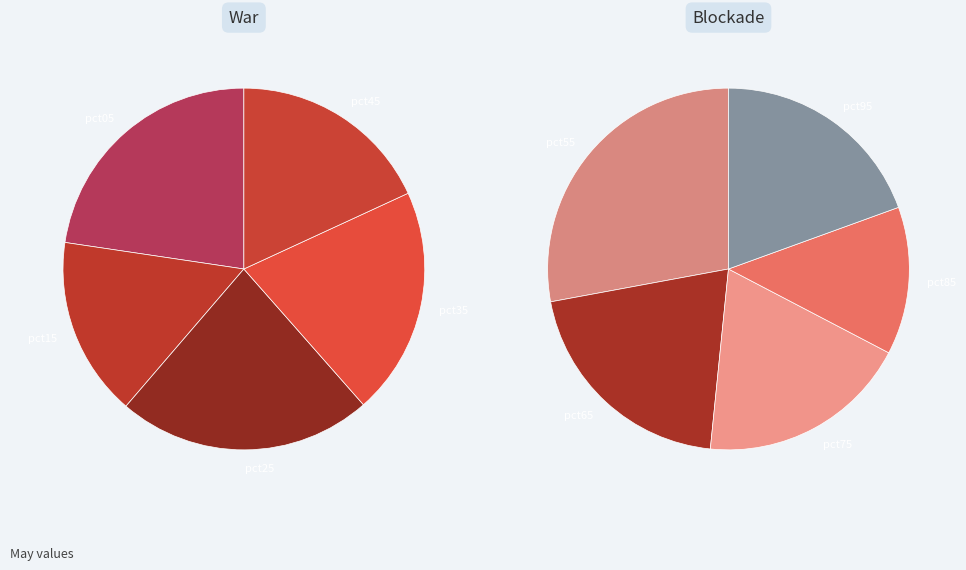

Which category has the smallest portion of the pie?

pct85